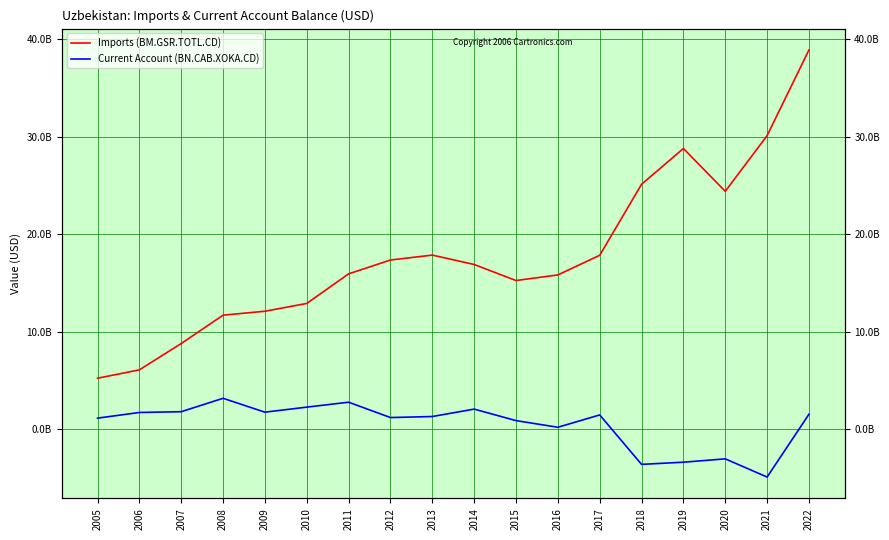

What is the spread (max minus min) of values at 2016?

15625501706.6